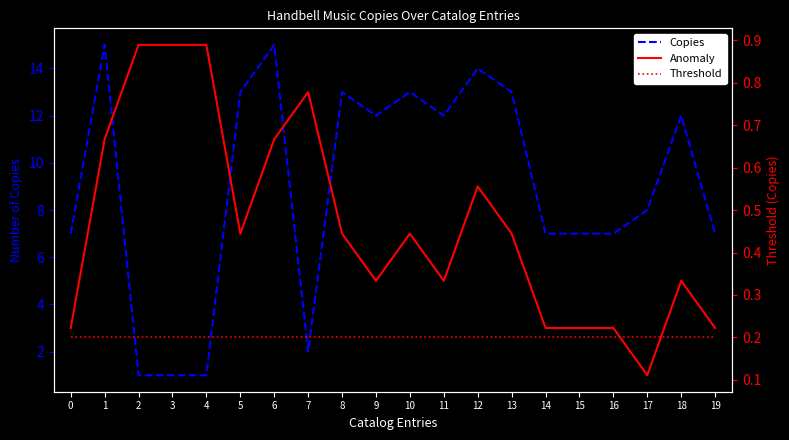

How many lines are shown in the chart?

3